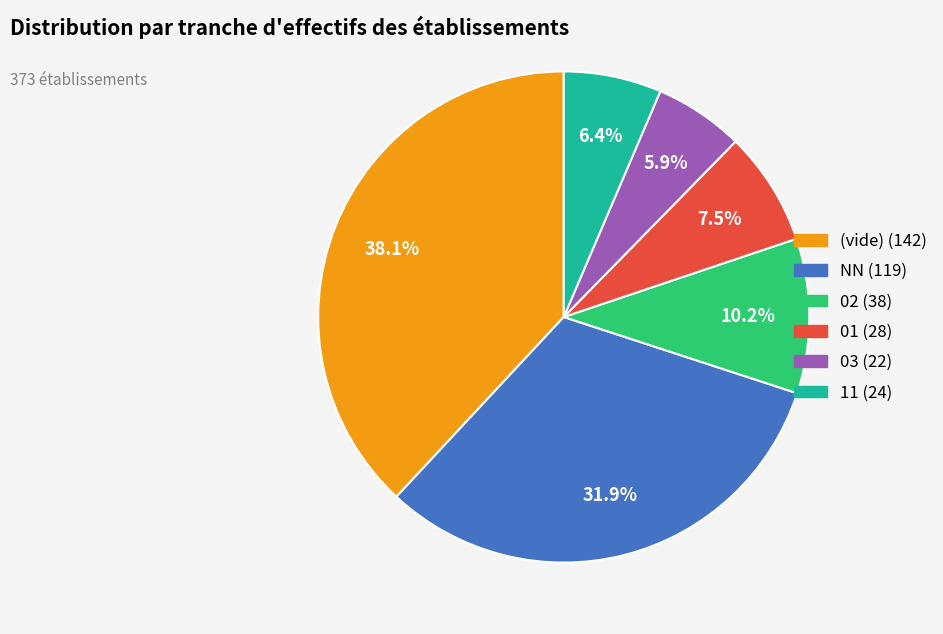

To the nearest percent, what is the difference between the largest and smallest slice percentages?

32%